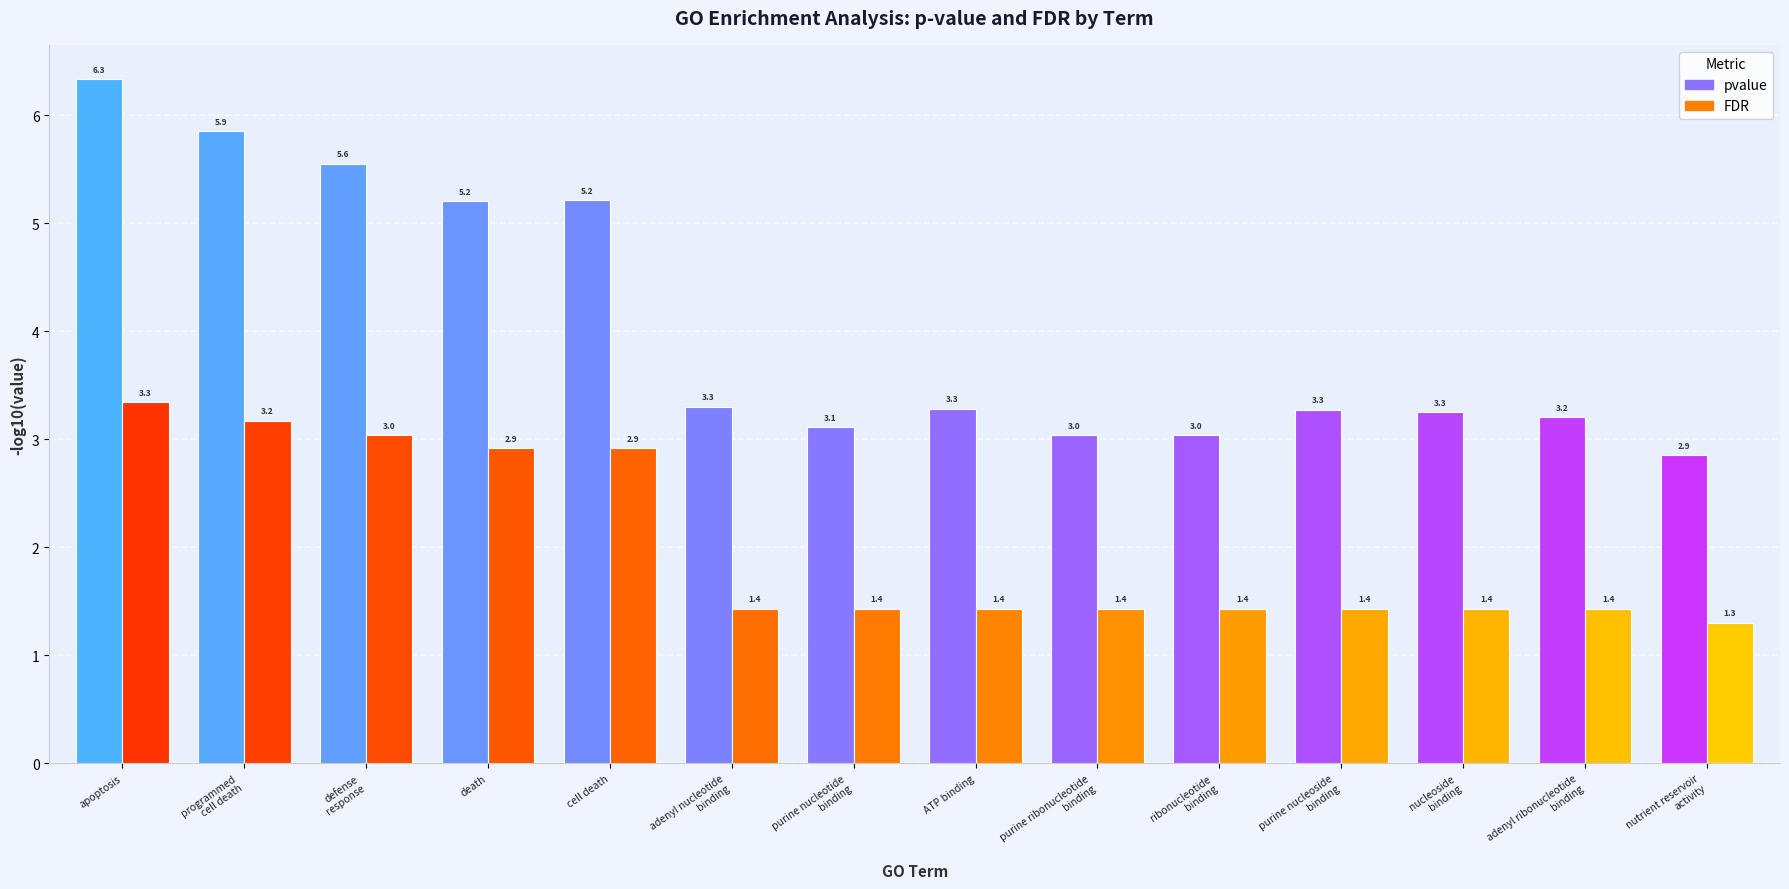

At how many categories does at least one series exceed 3?

13